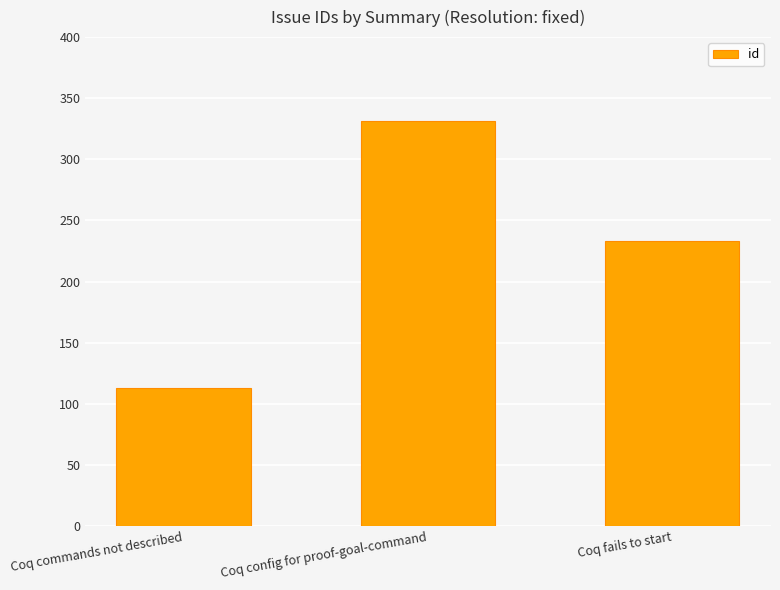

What is the difference between the maximum and minimum values?

218